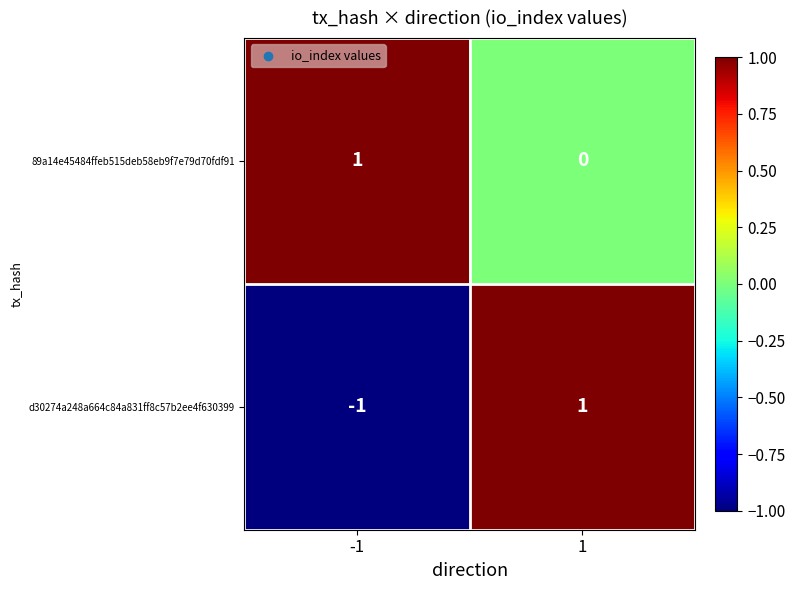

The 89a14e45484ffeb515deb58eb9f7e79d70fdf91 series shows 0 at 1. True or false?

True